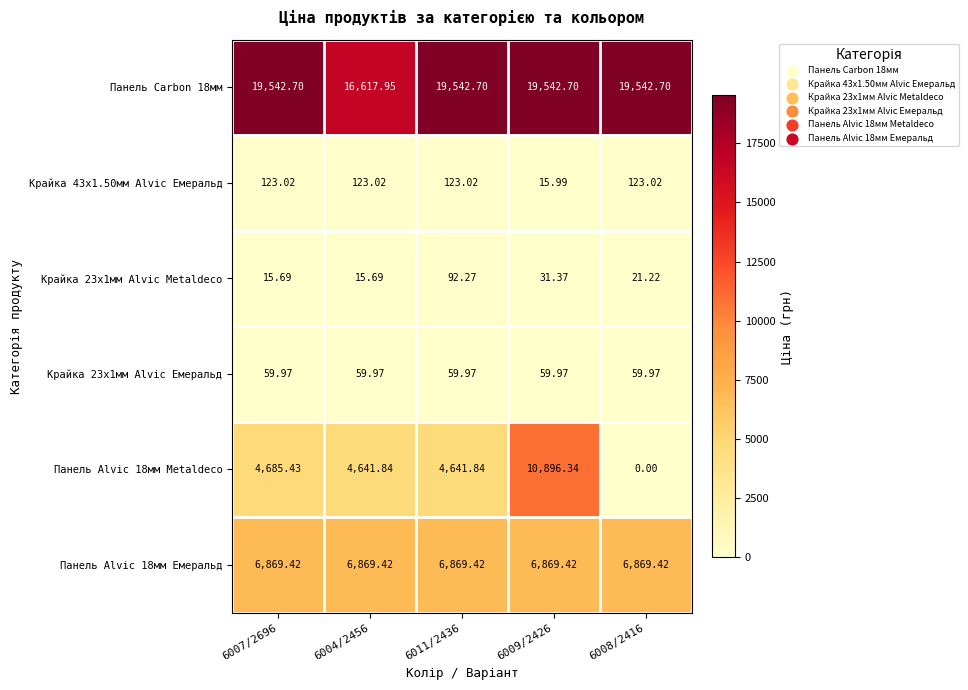

Is the value of Панель Alvic 18мм Metaldeco at 6008/2416 greater than the value of Крайка 43x1.50мм Alvic Емеральд at 6007/2696?

No